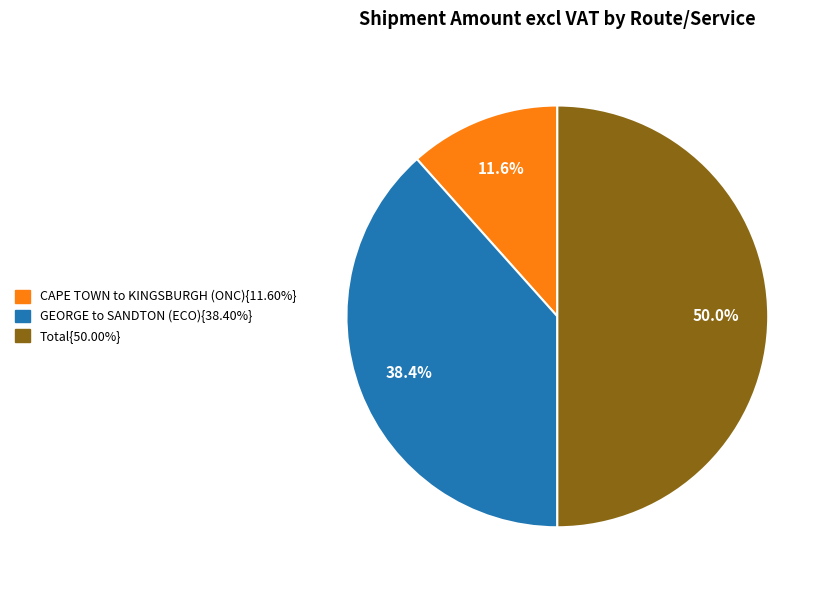

Which slice is the smallest?

CAPE TOWN to KINGSBURGH (ONC)